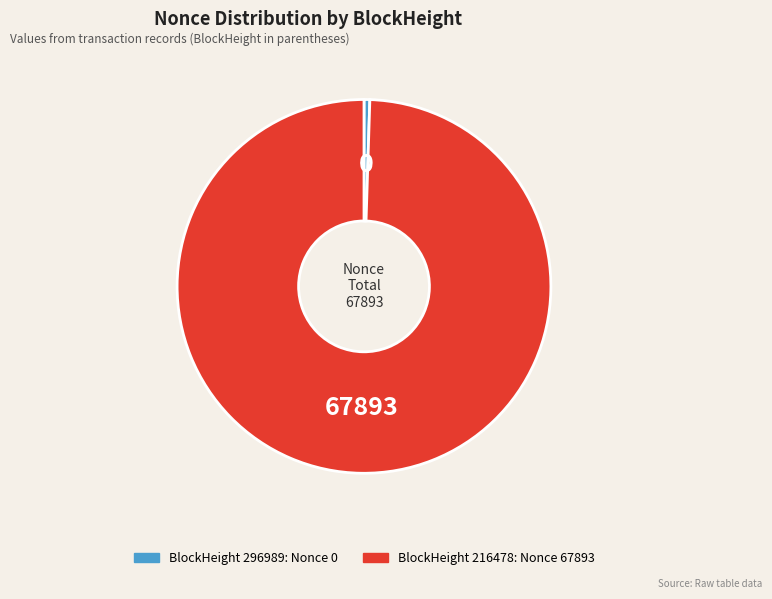

Is there a majority slice in this chart?

Yes